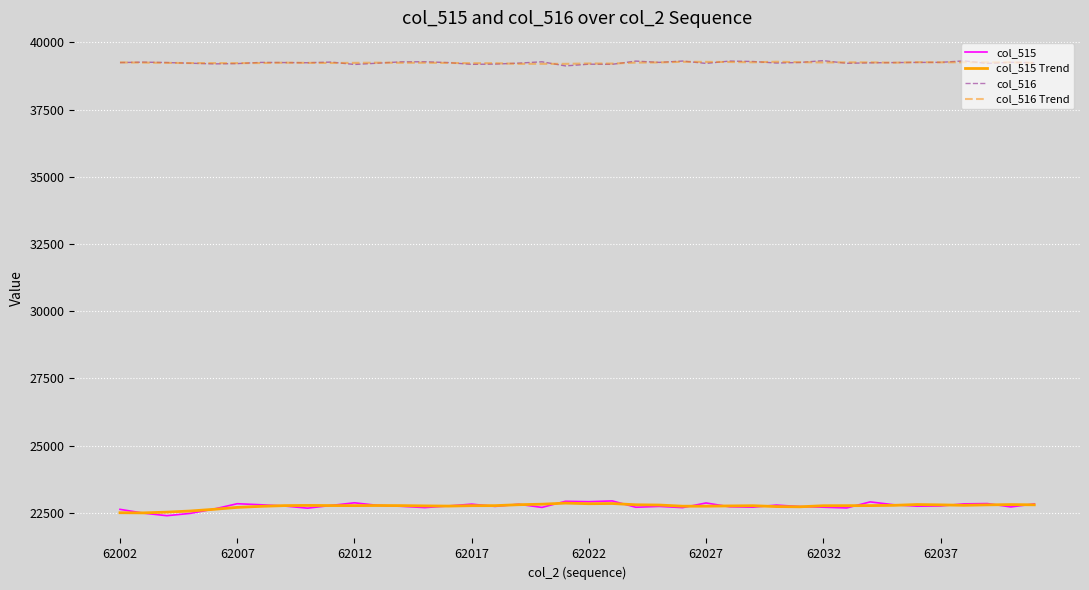

What is the sum of all col_516 Trend values?

1569779.9